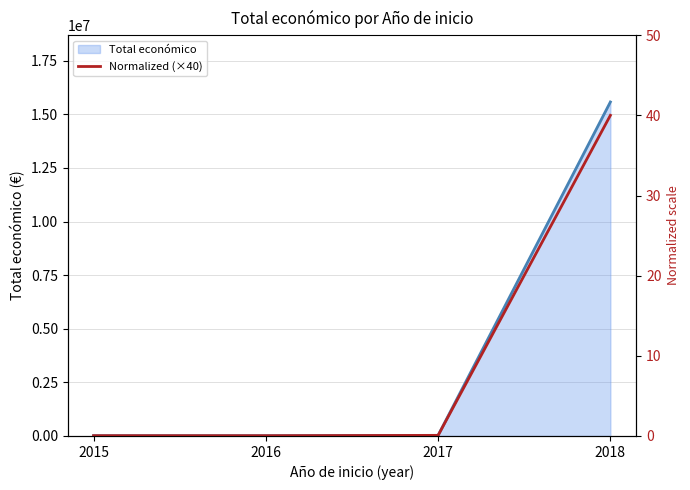

Rank the categories by value from highest to lowest.

2018, 2017, 2015, 2016